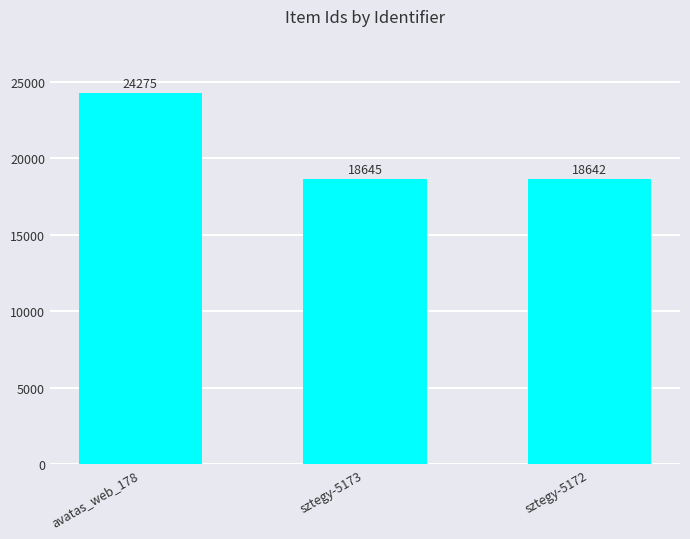

List the labels in order of value, largest first.

avatas_web_178, sztegy-5173, sztegy-5172